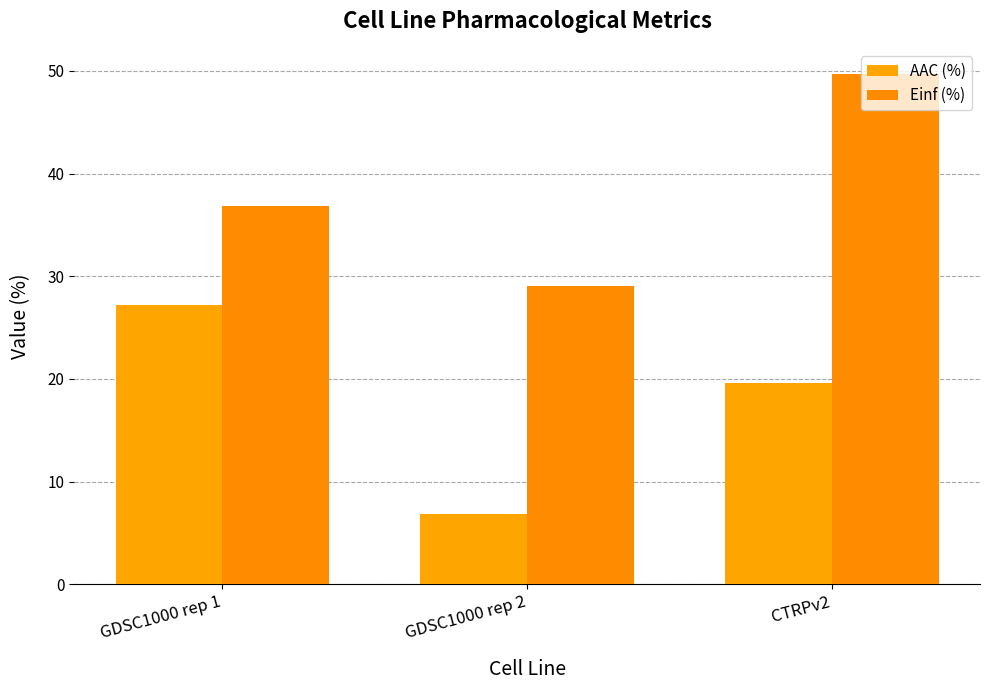

True or false: AAC (%) has a value of 19.6 at CTRPv2.

True